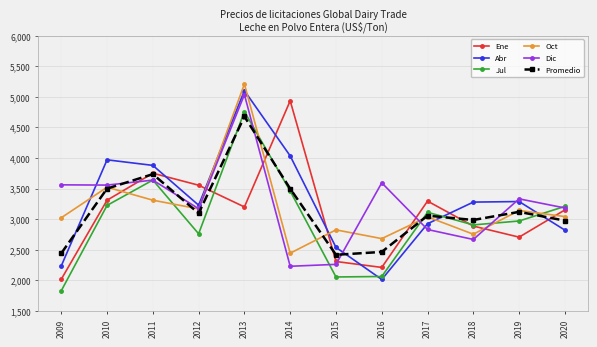

How many times do Jul and Abr cross each other?

3